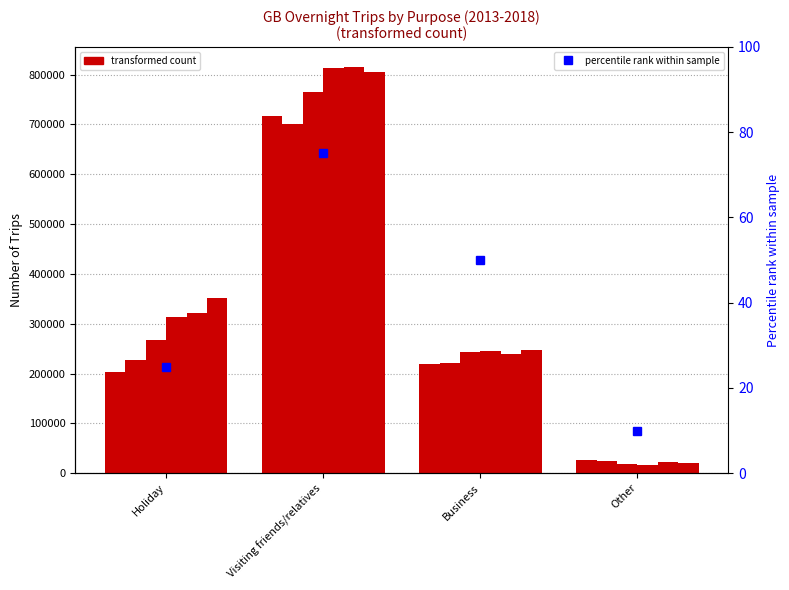

What is the label of the 4th bar from the right?

Holiday